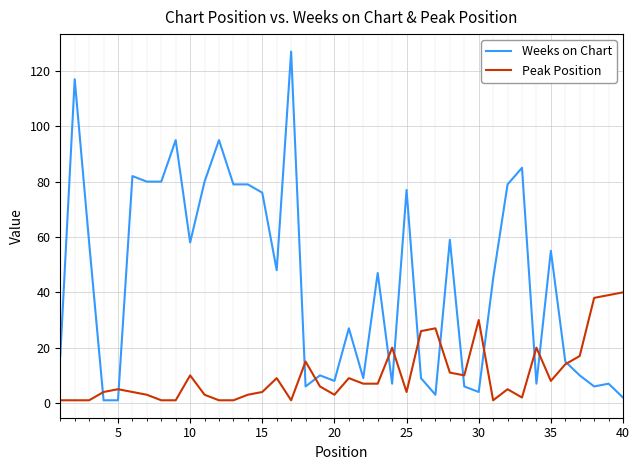

Which series has the largest total across all categories?

Weeks on Chart